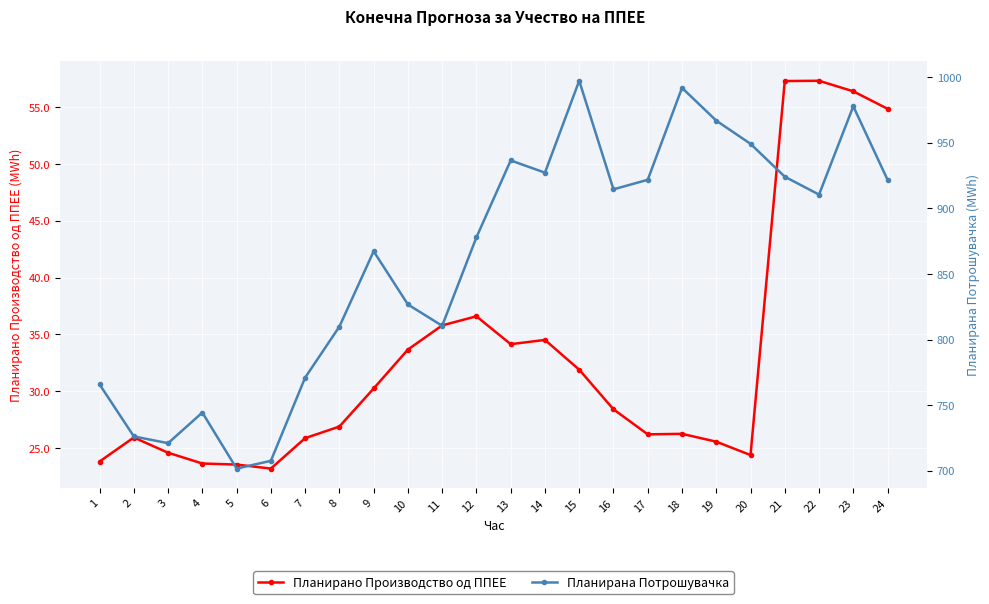

How many interior local valleys does the Планирана Потрошувачка series have?

6